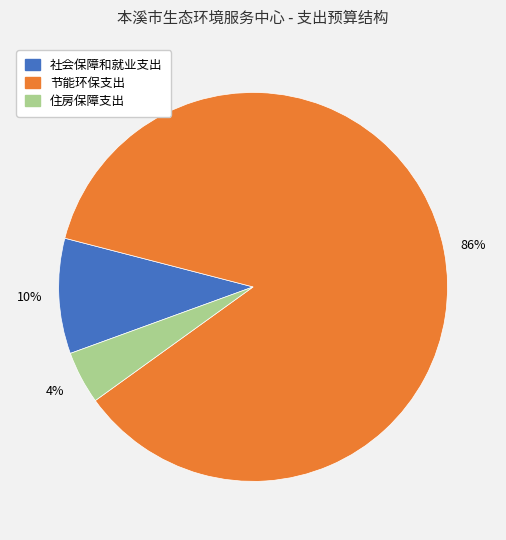

Which has a higher value, 节能环保支出 or 社会保障和就业支出?

节能环保支出